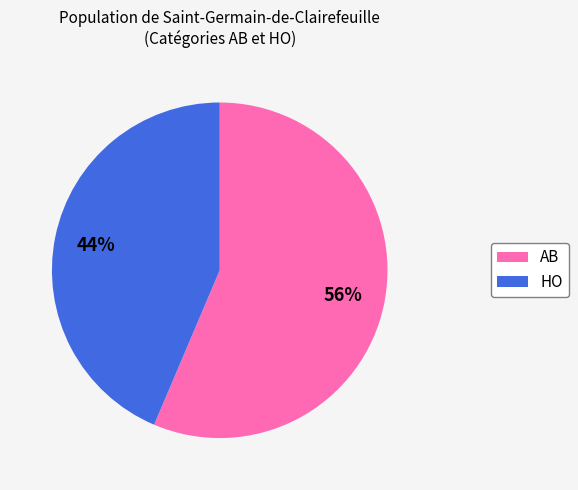

To the nearest percent, what is the combined percentage of HO and AB?

100%